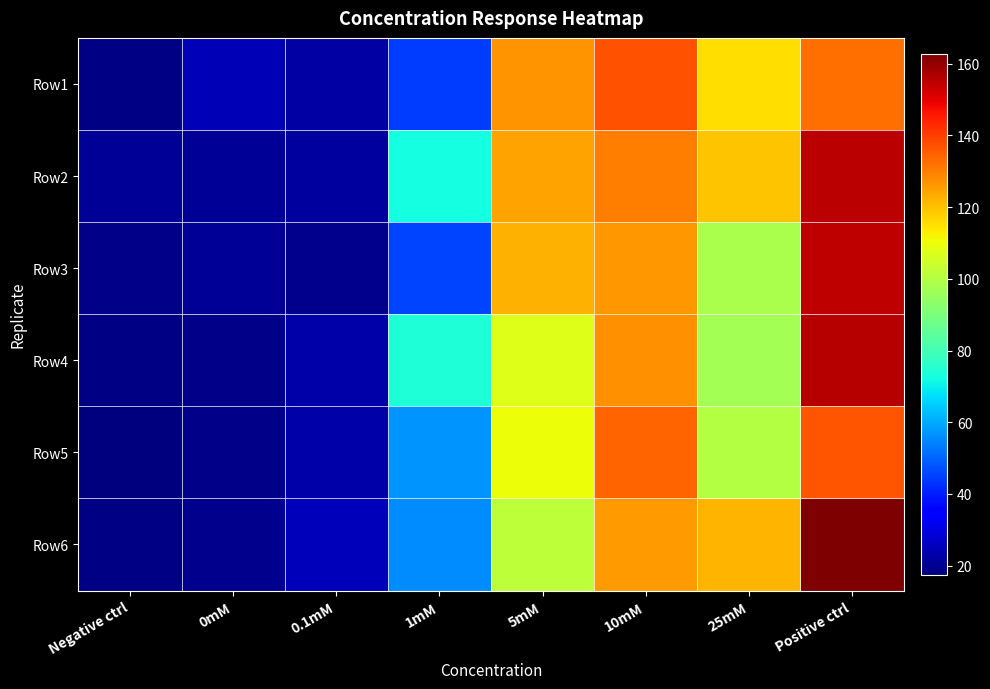

What is the difference between the highest and lowest values at 0mM?

5.9